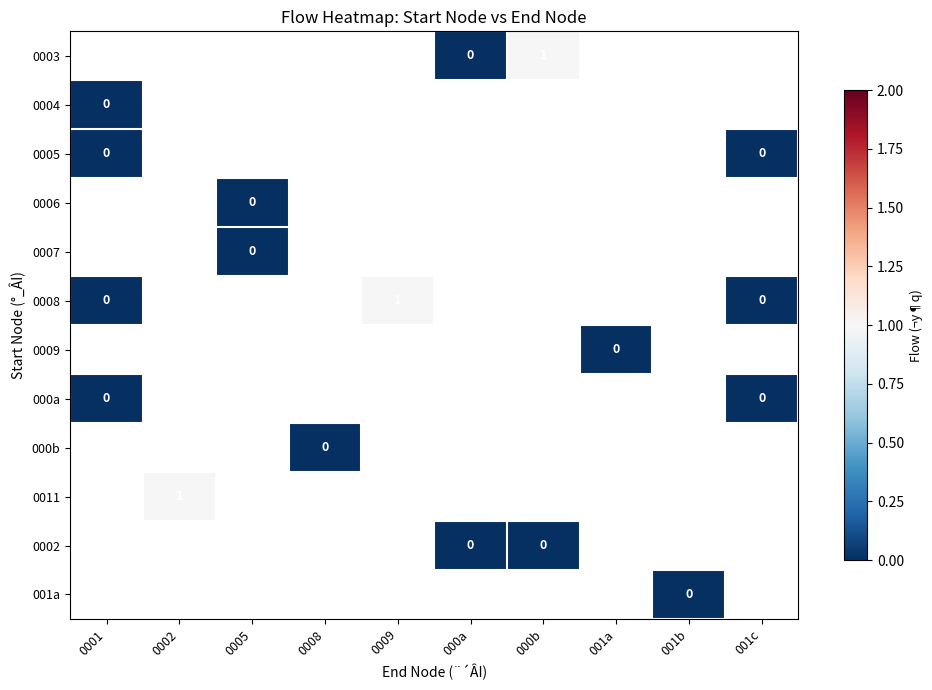

Which label corresponds to the smallest value in the chart?

000a